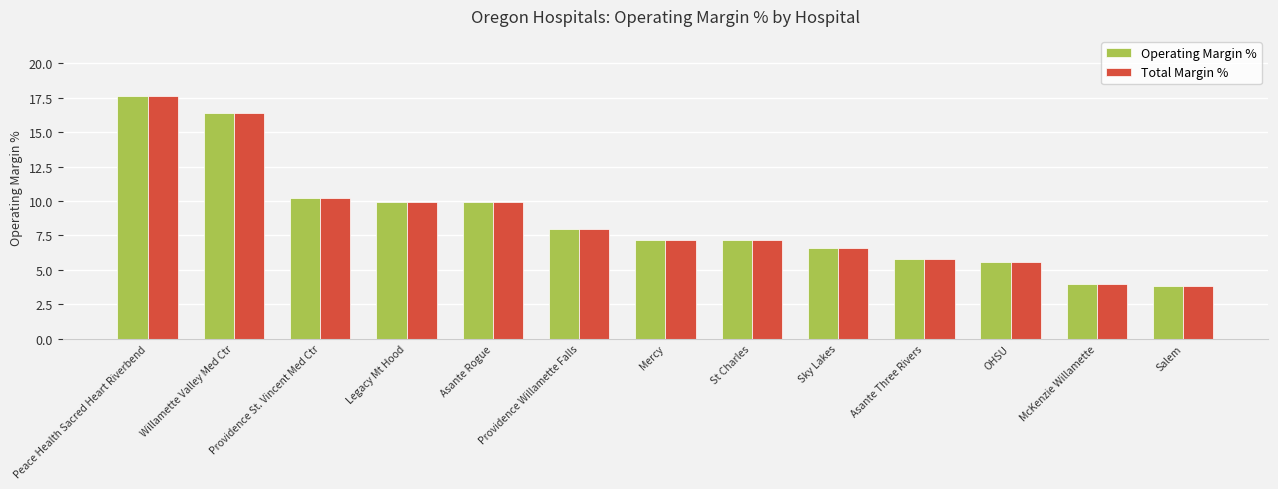

What is the difference between the Operating Margin % values at Sky Lakes and OHSU?

1.0